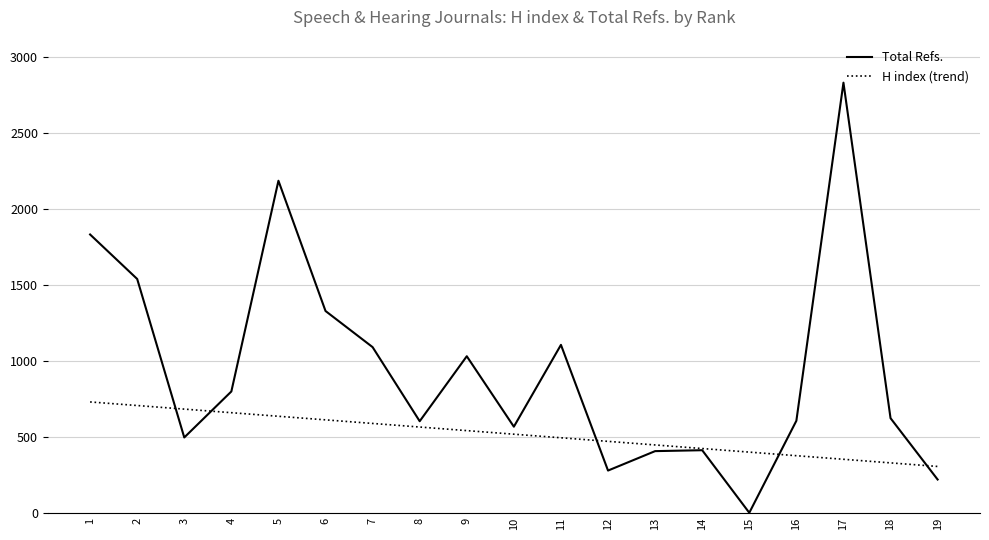

The value of H index (trend) at 16 is 247.6. True or false?

False